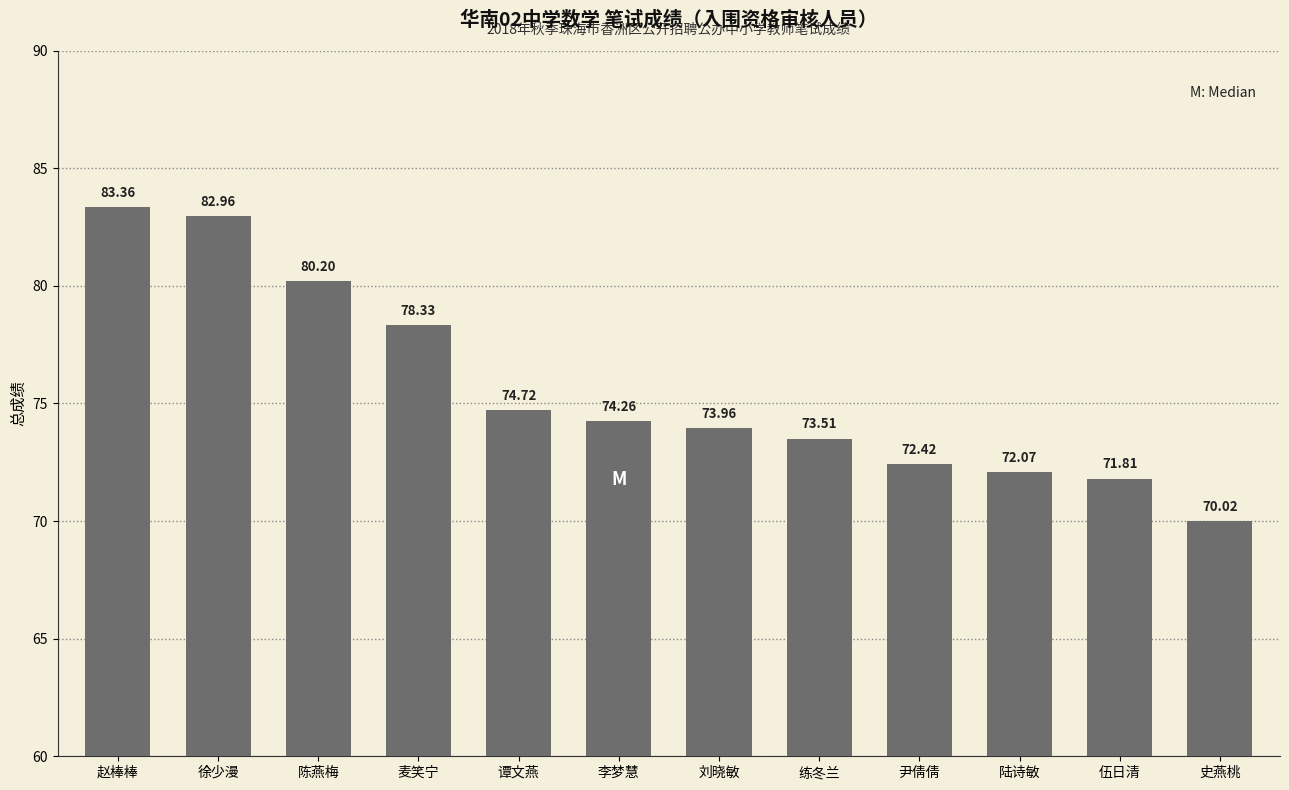

Between 伍日清 and 刘晓敏, which is larger?

刘晓敏